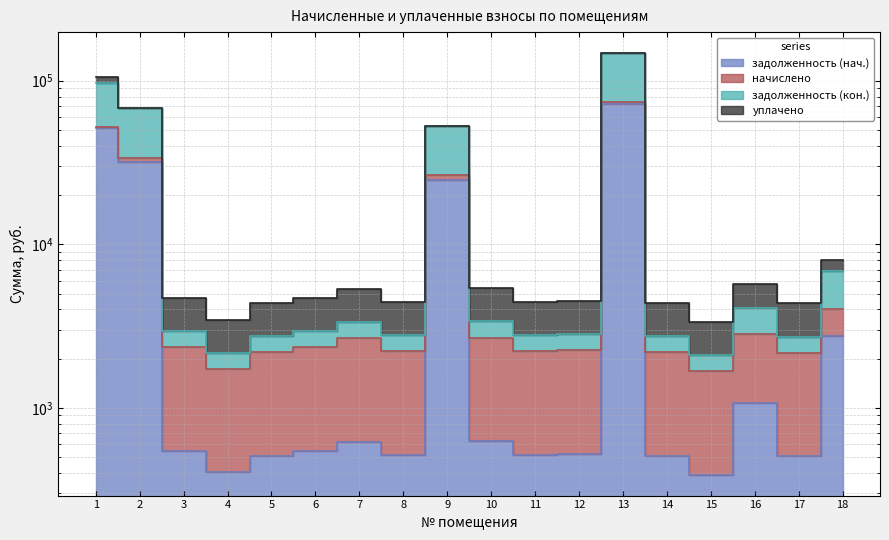

The задолженность (кон.) series shows 3372.9 at 10. True or false?

True